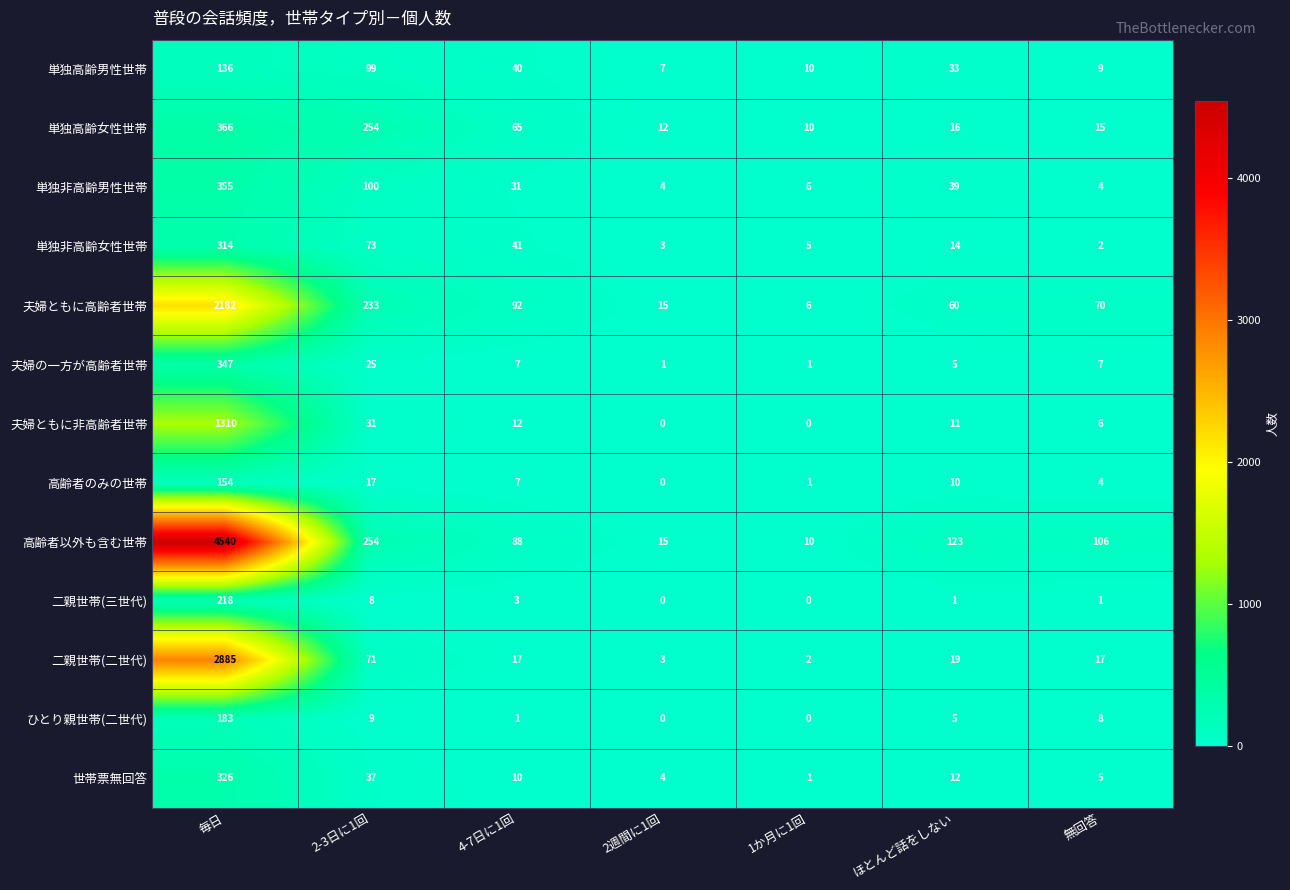

Which category has the highest value across all series?

毎日